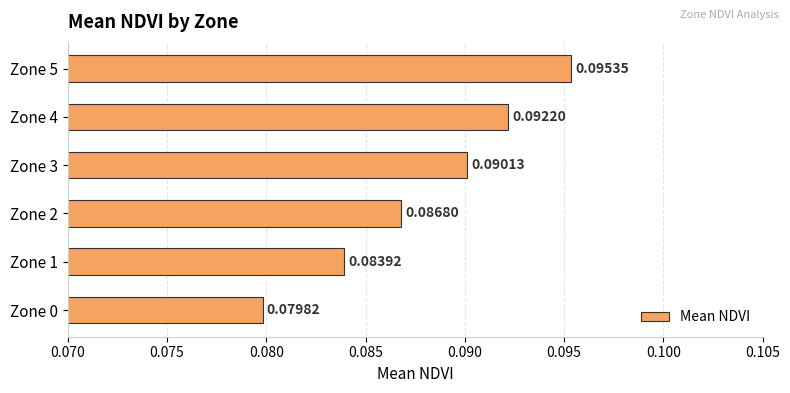

List the labels in order of value, largest first.

Zone 5, Zone 4, Zone 3, Zone 2, Zone 1, Zone 0